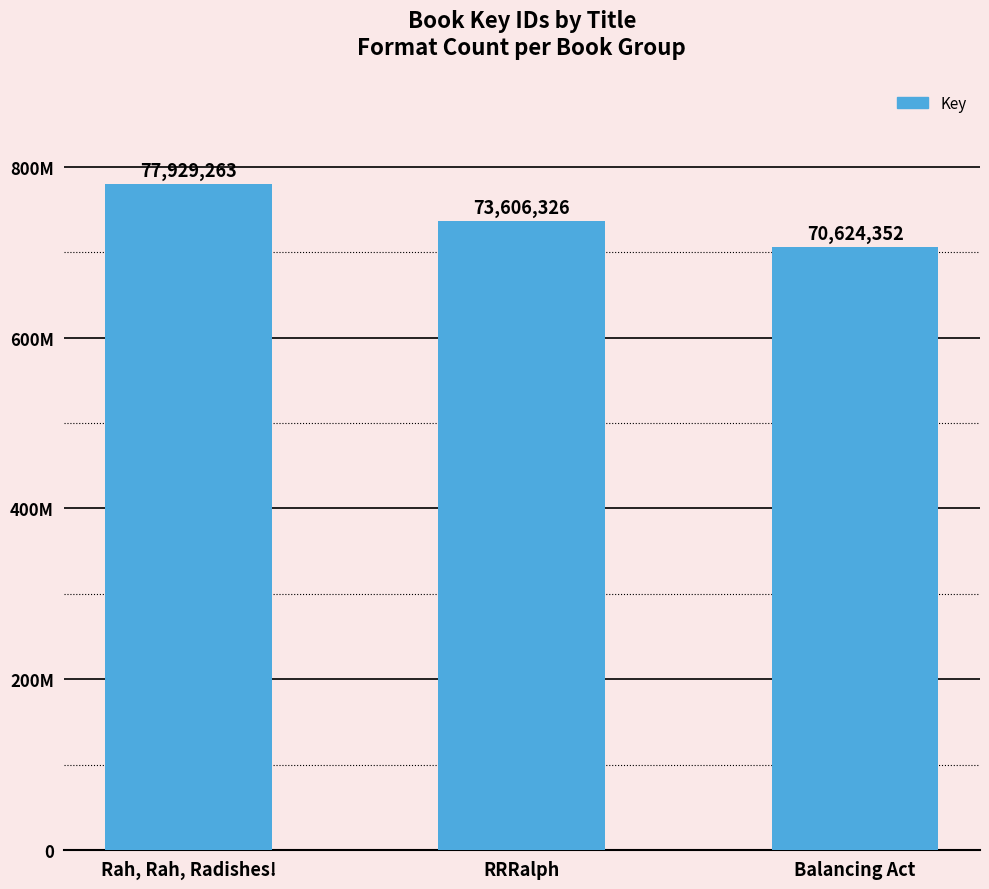

List the labels in order of value, largest first.

Rah, Rah, Radishes!, RRRalph, Balancing Act